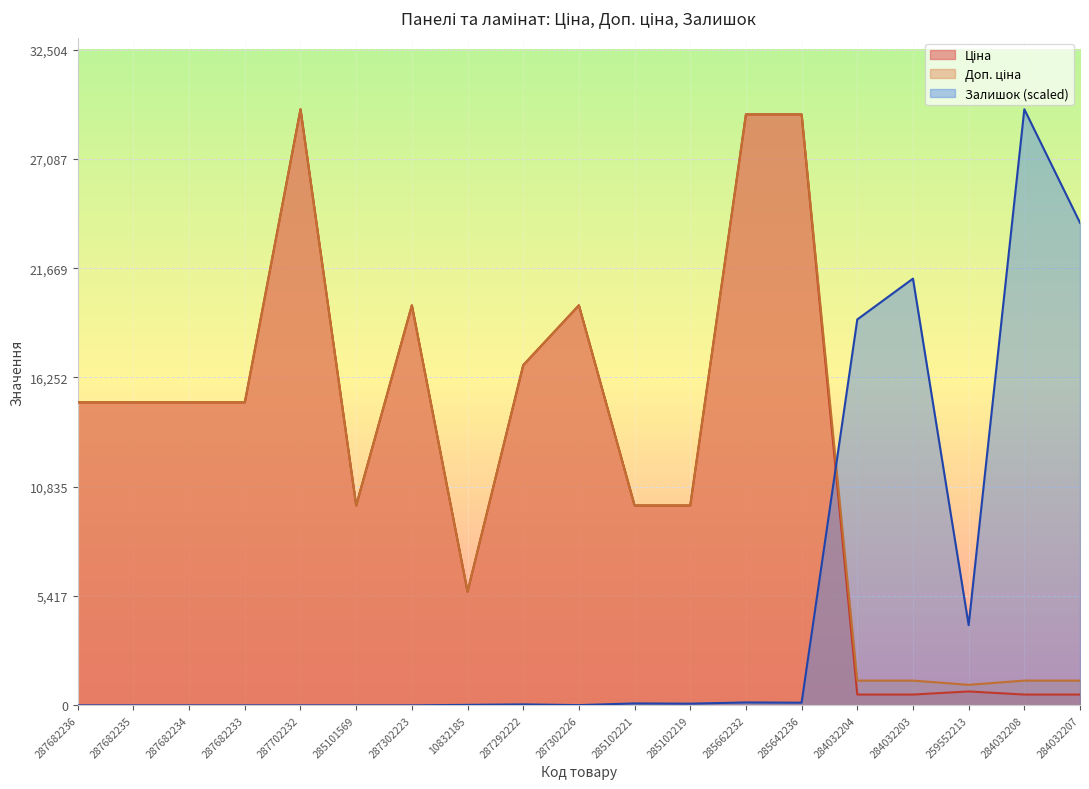

Reading right to left, extract all data points from this chart.

Ціна: 284032207=535.4	284032208=535.4	259552213=689.1	284032203=535.4	284032204=535.4	285642236=29294.9	285662232=29294.9	285102219=9908.5	285102221=9908.5	287302226=19831.1	287292222=16863.2	10832185=5636.0	287302223=19831.1	285101569=9908.5	287702232=29548.9	287682233=15019.2	287682234=15019.2	287682235=15019.2	287682236=15019.2
Доп. ціна: 284032207=1227.2	284032208=1227.2	259552213=1017.8	284032203=1227.2	284032204=1227.2	285642236=29294.9	285662232=29294.9	285102219=9908.5	285102221=9908.5	287302226=19831.1	287292222=16863.2	10832185=5636.0	287302223=19831.1	285101569=9908.5	287702232=29548.9	287682233=15019.2	287682234=15019.2	287682235=15019.2	287682236=15019.2
Залишок: 284032207=23923.4	284032208=29548.9	259552213=3975.2	284032203=21152.8	284032204=19129.1	285642236=132.5	285662232=144.6	285102219=84.3	285102221=96.4	287302226=12.0	287292222=48.2	10832185=24.1	287302223=0.0	285101569=0.0	287702232=0.0	287682233=0.0	287682234=0.0	287682235=0.0	287682236=0.0